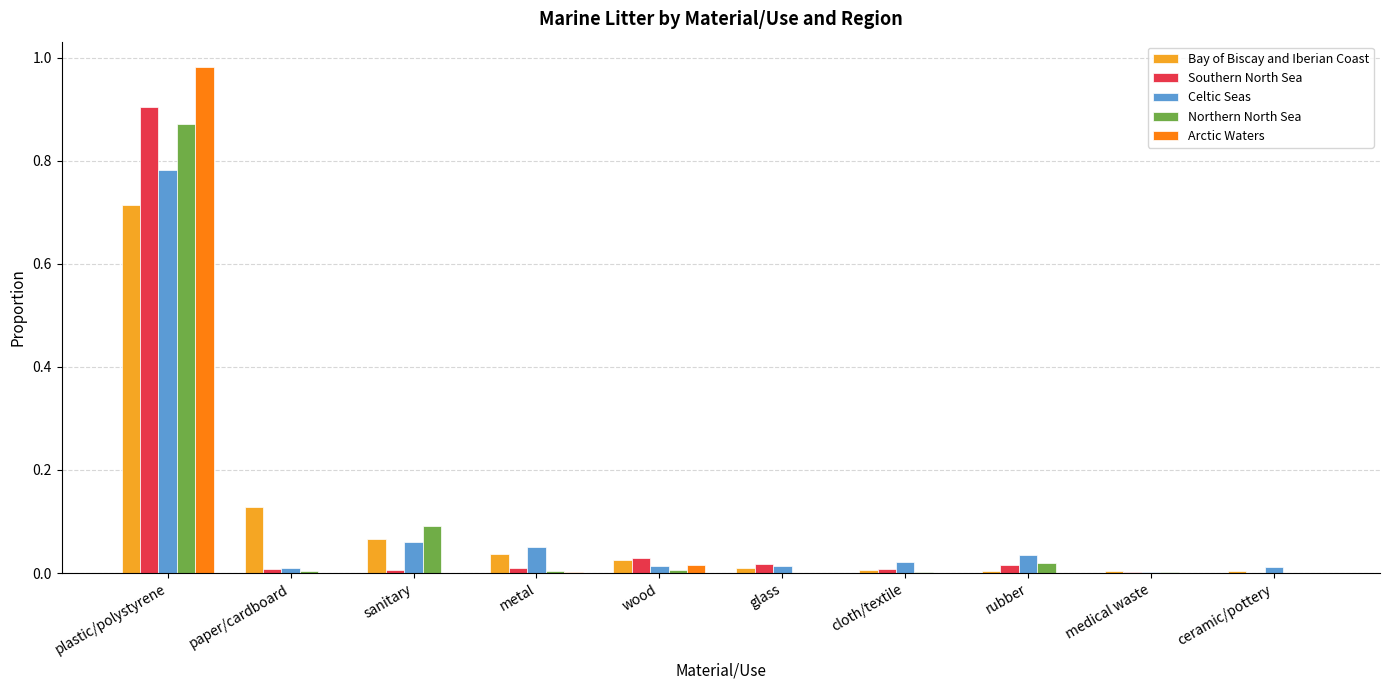

Count the number of data series in this chart.

5